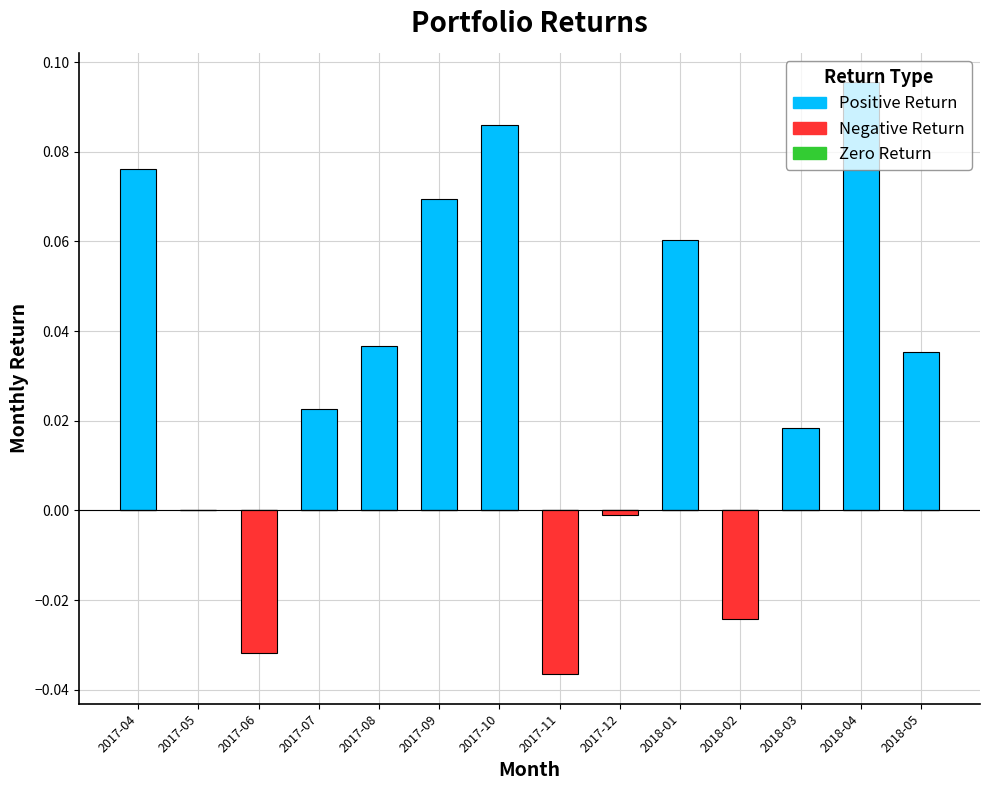

How many positive values does the Positive Return series have?

10